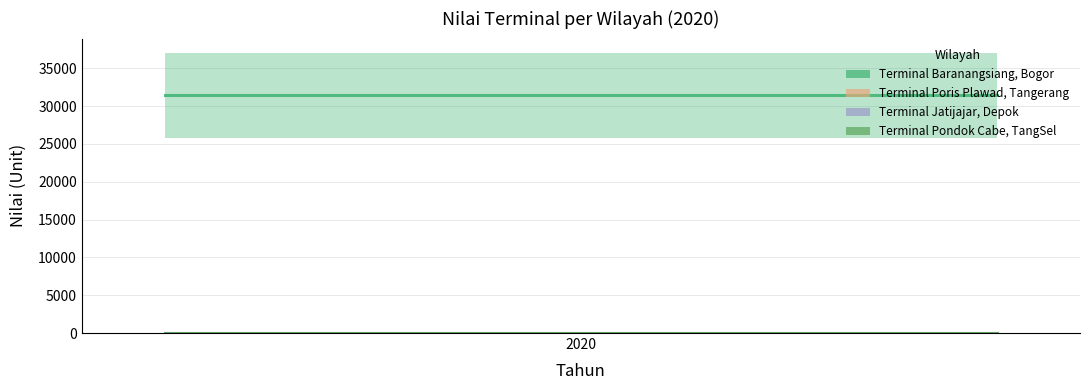

Does the chart have visible grid lines?

Yes